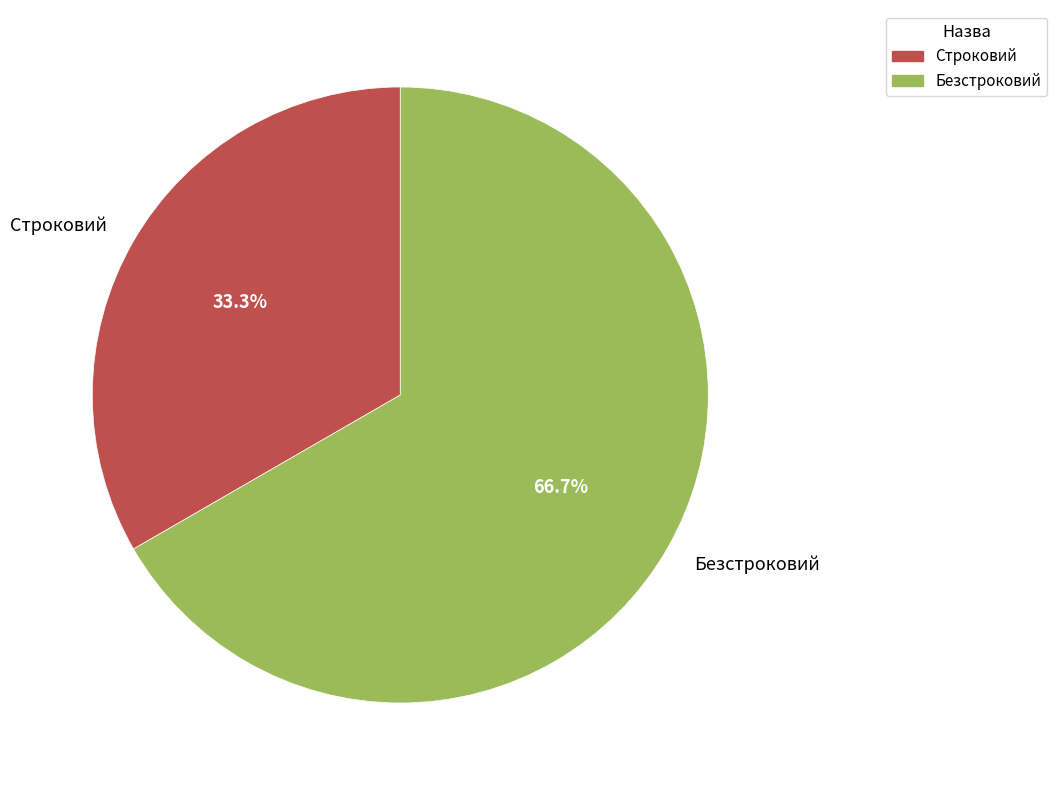

To the nearest percent, what percentage of the pie is Строковий?

33%